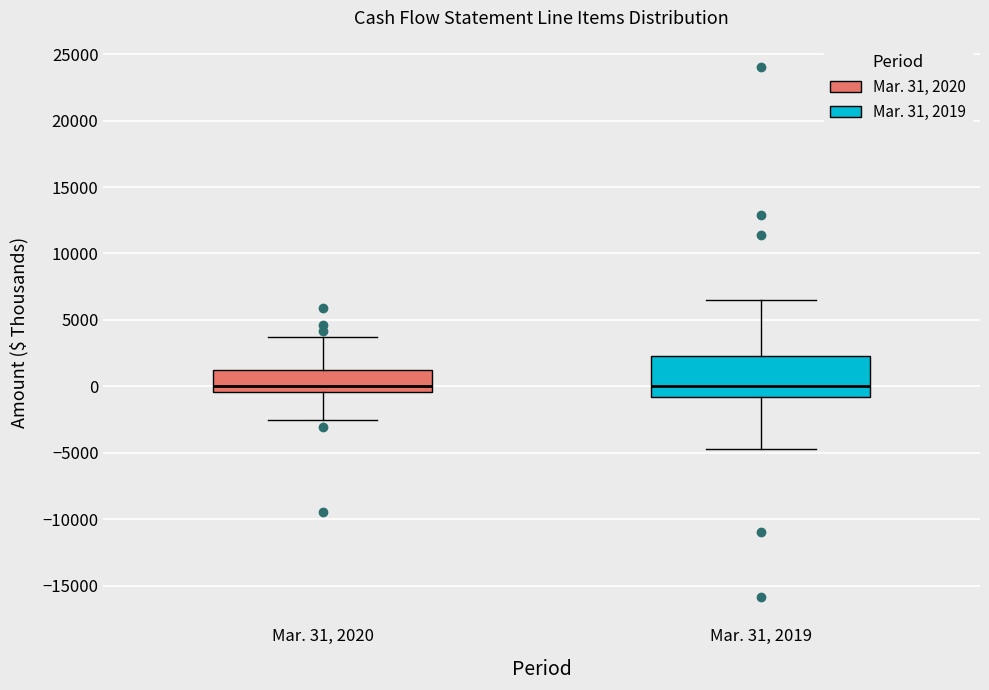

Where does the median line of the box for Mar. 31, 2020 sit on the y-axis? The values are not printed on the chart, so give them approximately, as read against the axis.

0